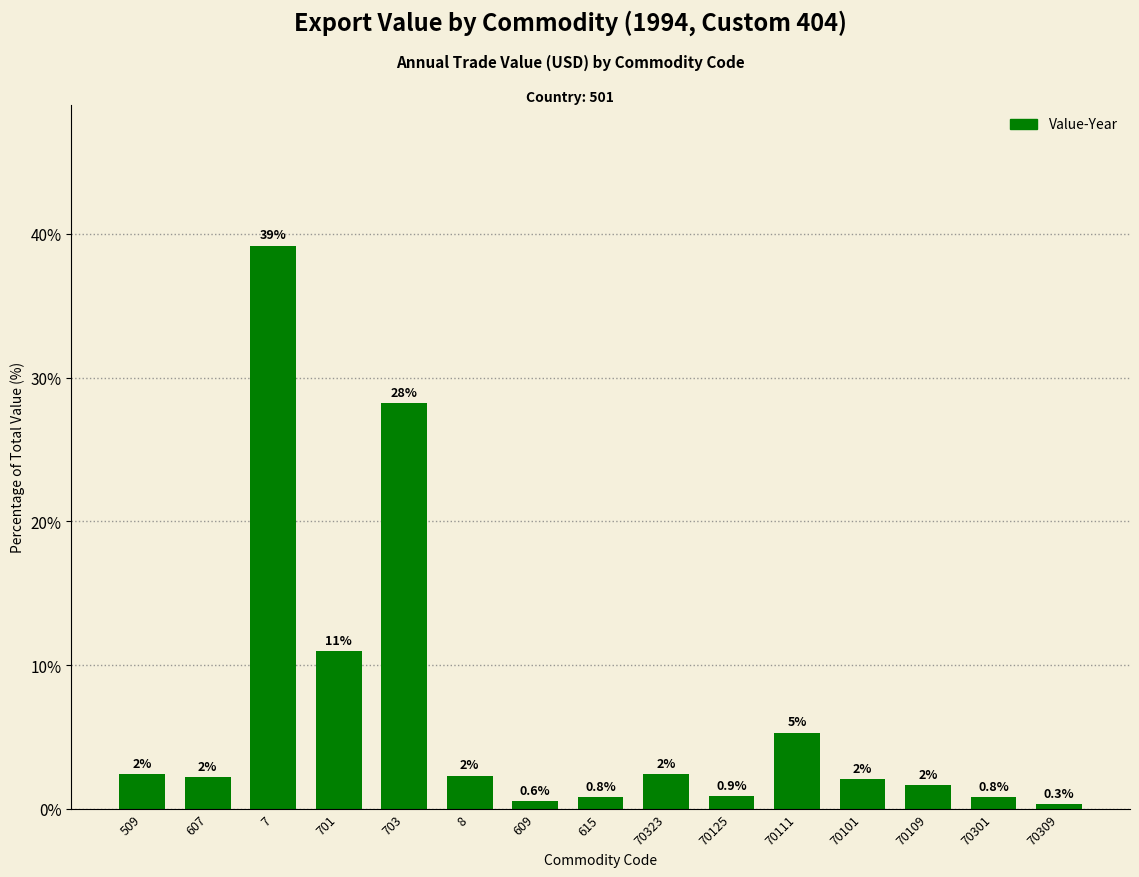

How many bars are there in total?

15